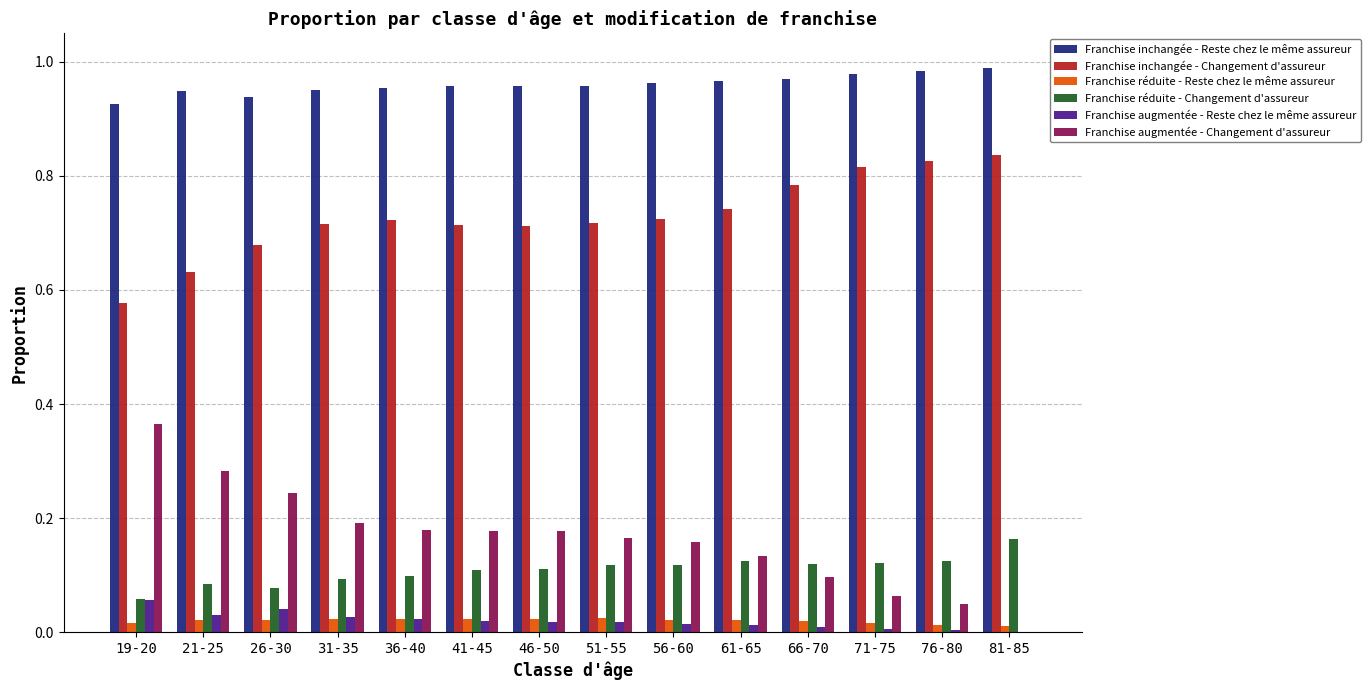

The value of Franchise réduite - Changement d'assureur at 51-55 is 0.0. True or false?

False